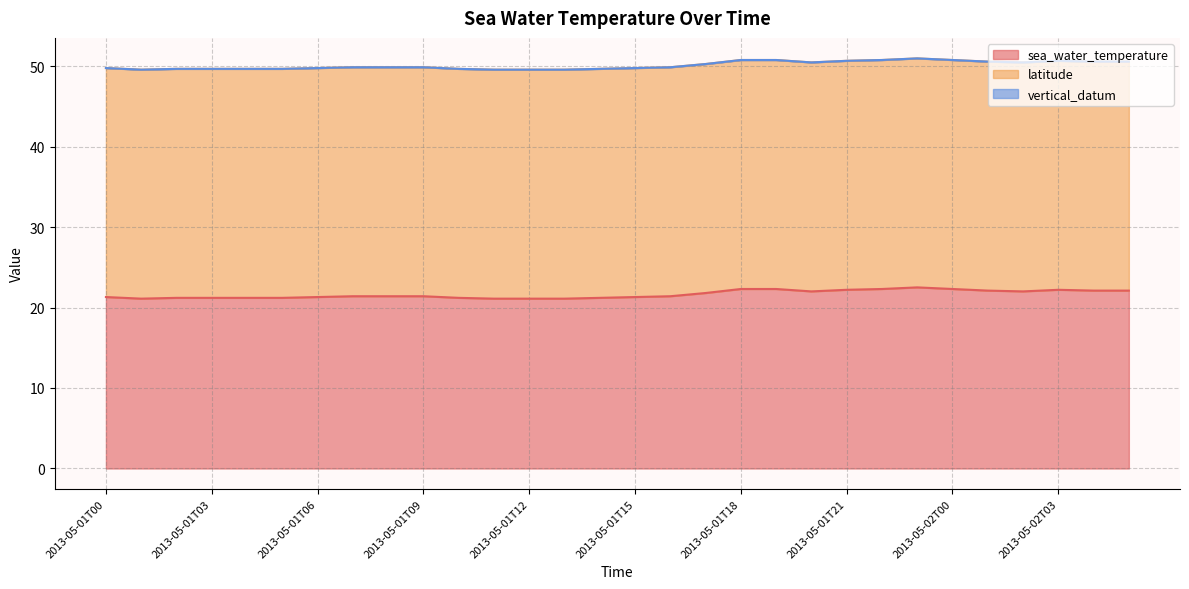

What is the minimum value for sea_water_temperature?

21.1